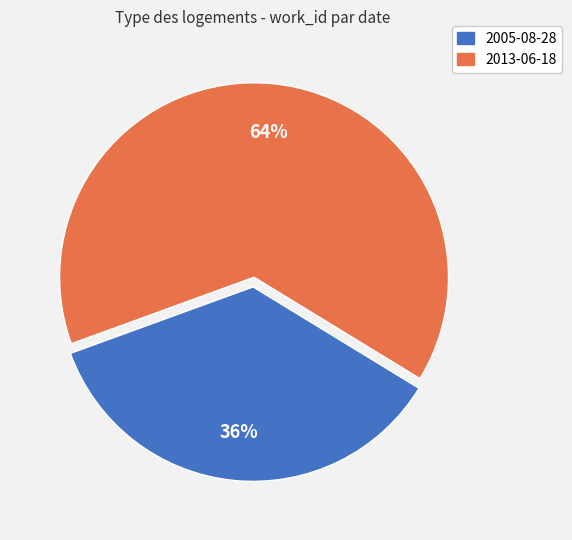

Rank the categories by value from lowest to highest.

2005-08-28, 2013-06-18